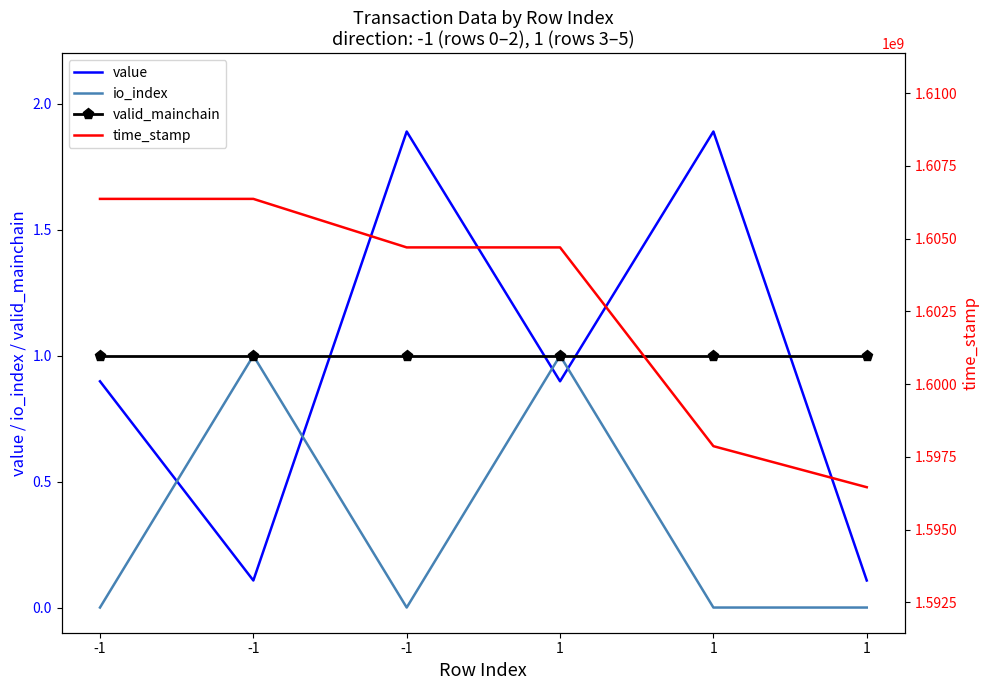

What is the value of the valid_mainchain point at the 2nd from the left?

1.0